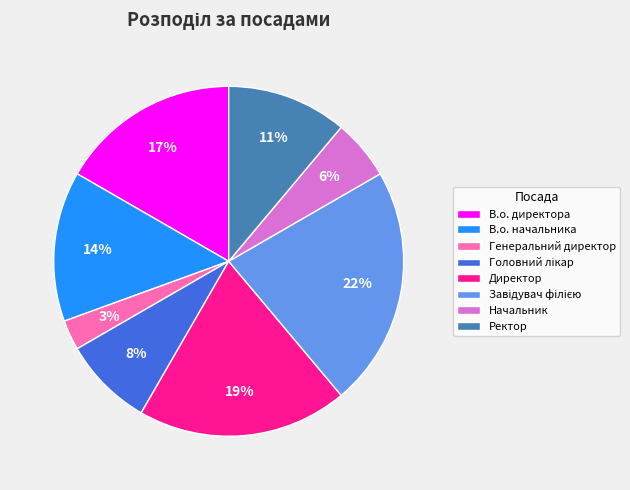

What is the ratio of the value at Начальник to the value at Директор?

0.3